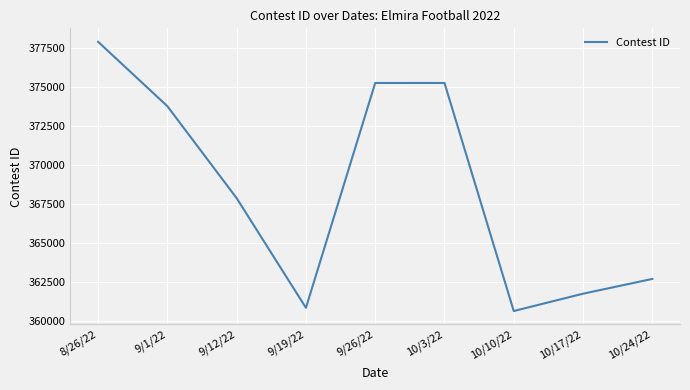

What is the maximum value shown in the chart?

377923